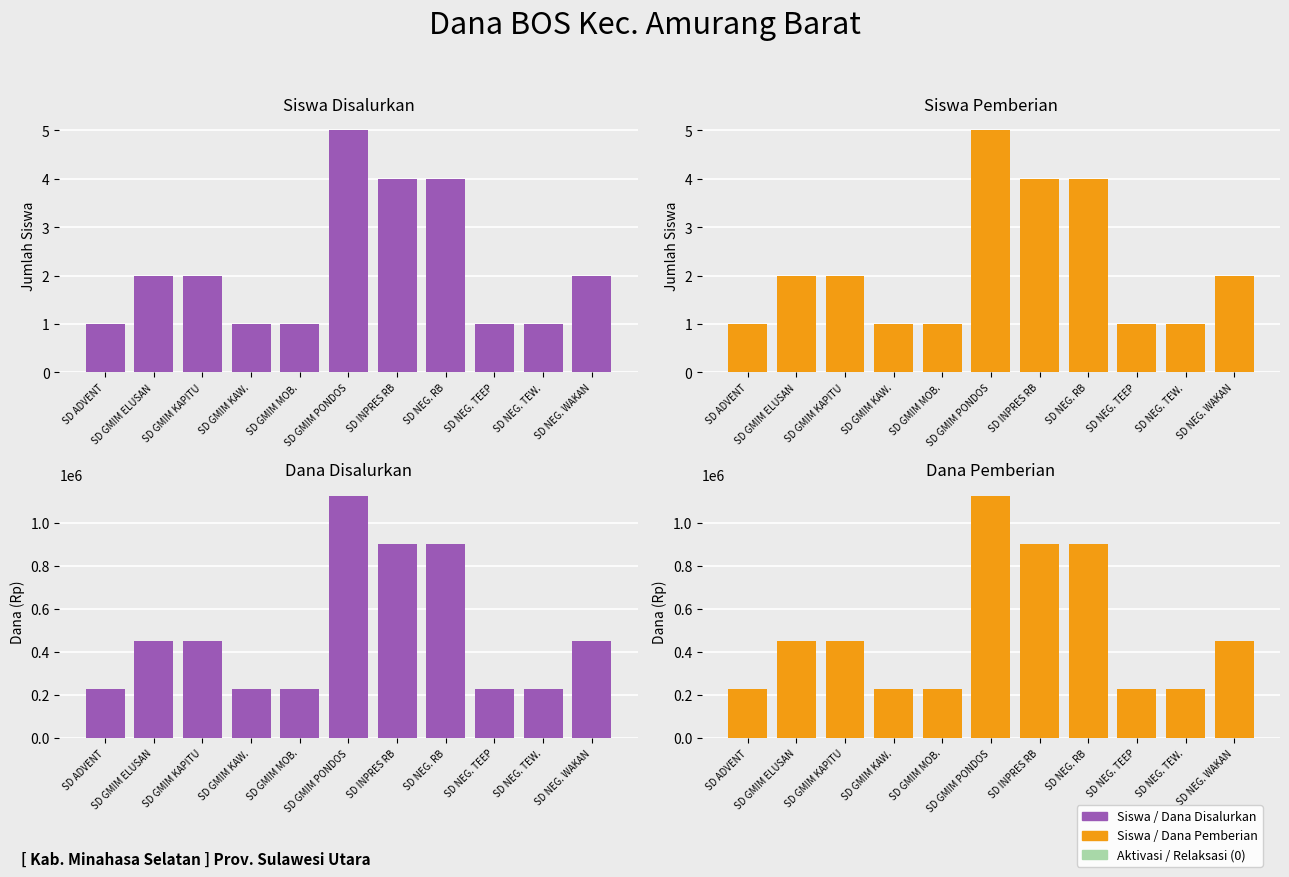

Count the number of categories in the chart.

11